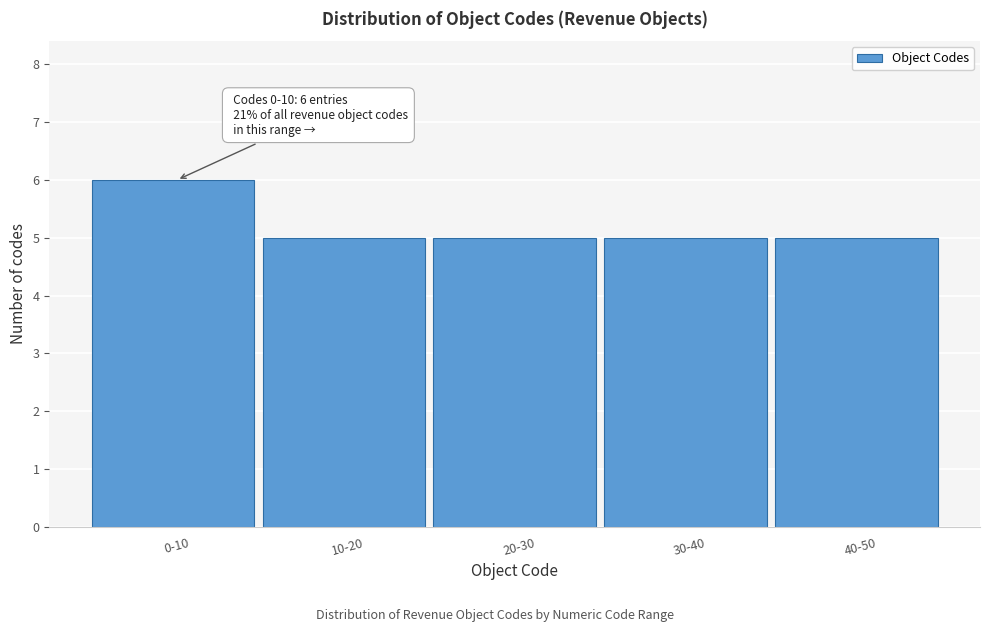

Reading right to left, what are all the values shown in this chart?

40-50=5	30-40=5	20-30=5	10-20=5	0-10=6